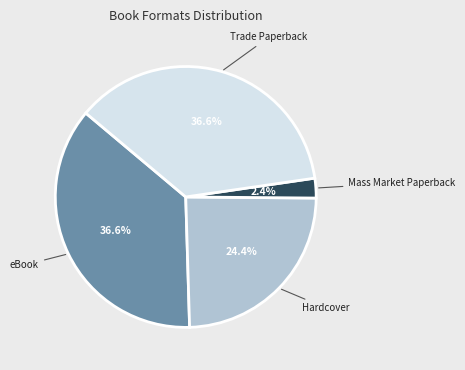

Does any single category account for the majority?

No